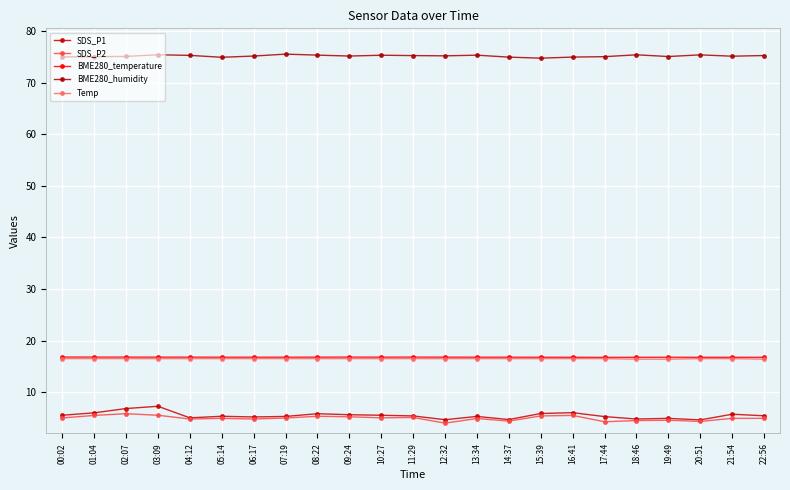

True or false: SDS_P1 and BME280_temperature cross at least once.

False